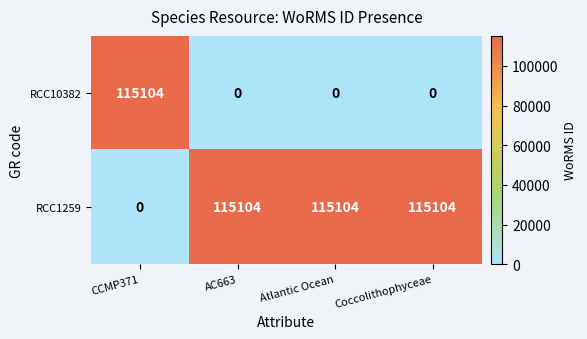

How many data points in RCC1259 are less than 115104?

1